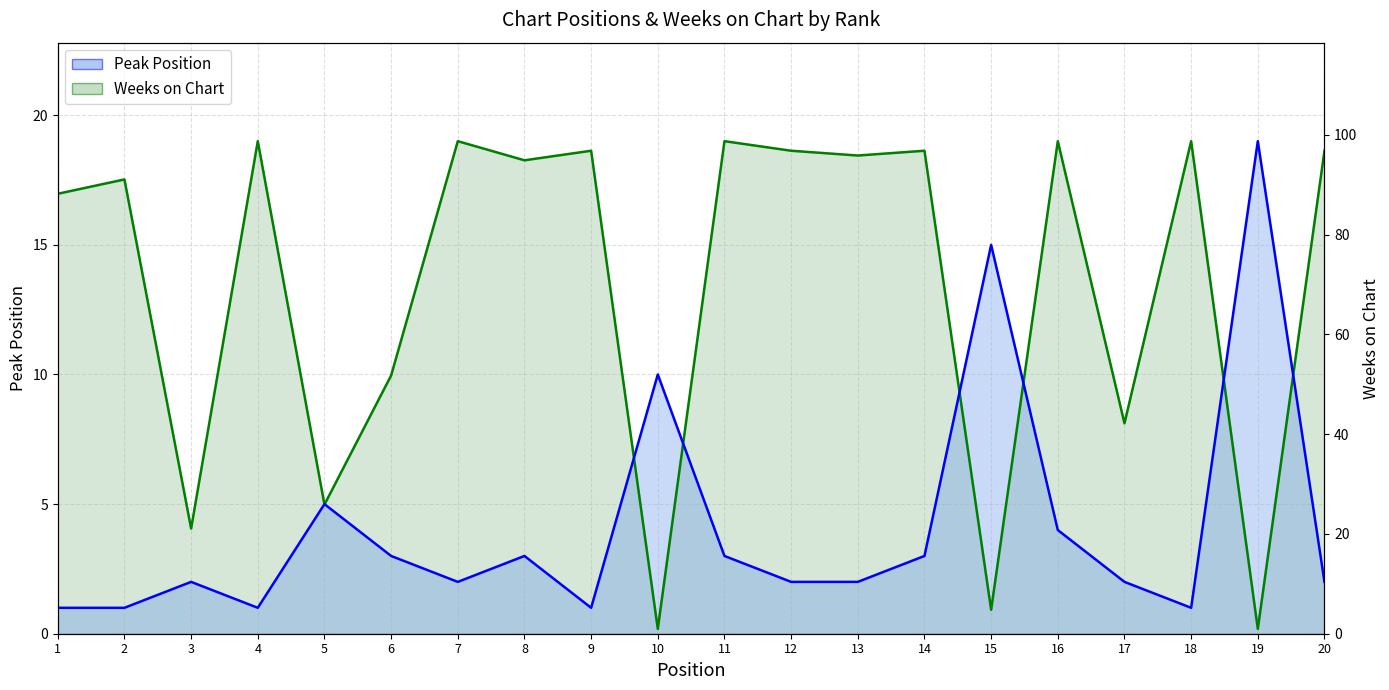

How many interior local valleys does the Peak Position series have?

4